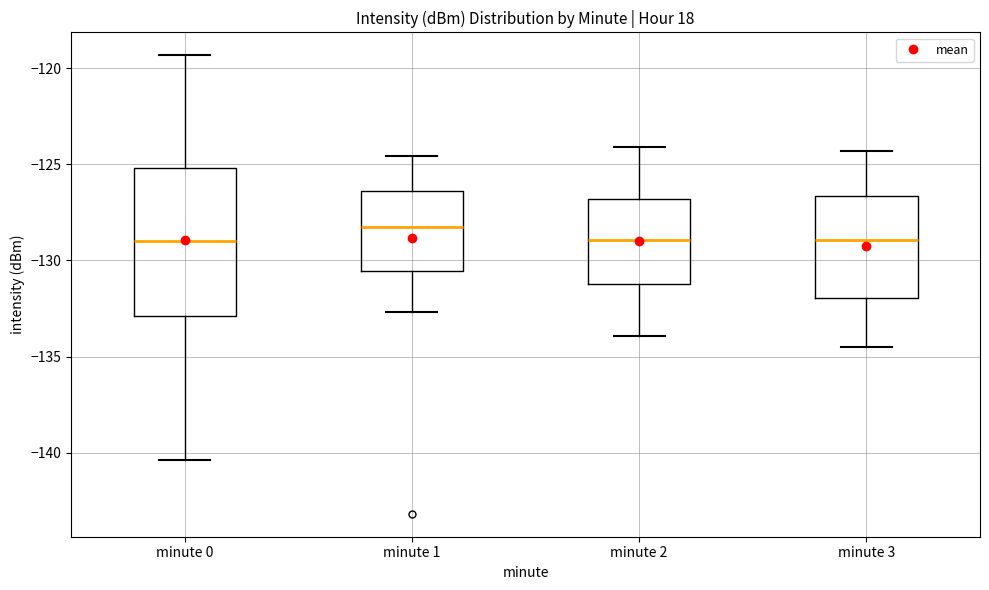

Reading left to right, transcribe this box plot: for each box, give where its median line is, the range the box spans, and where its two whiskers end, as read against the y-axis. The values are not printed on the chart, so give them approximately, as read against the axis.

minute 0: median -129.0, box -133.0 to -125.0, whiskers -140.5 to -119.5
minute 1: median -128.5, box -130.5 to -126.5, whiskers -132.5 to -124.5
minute 2: median -129.0, box -131.0 to -127.0, whiskers -134.0 to -124.0
minute 3: median -129.0, box -132.0 to -126.5, whiskers -134.5 to -124.5